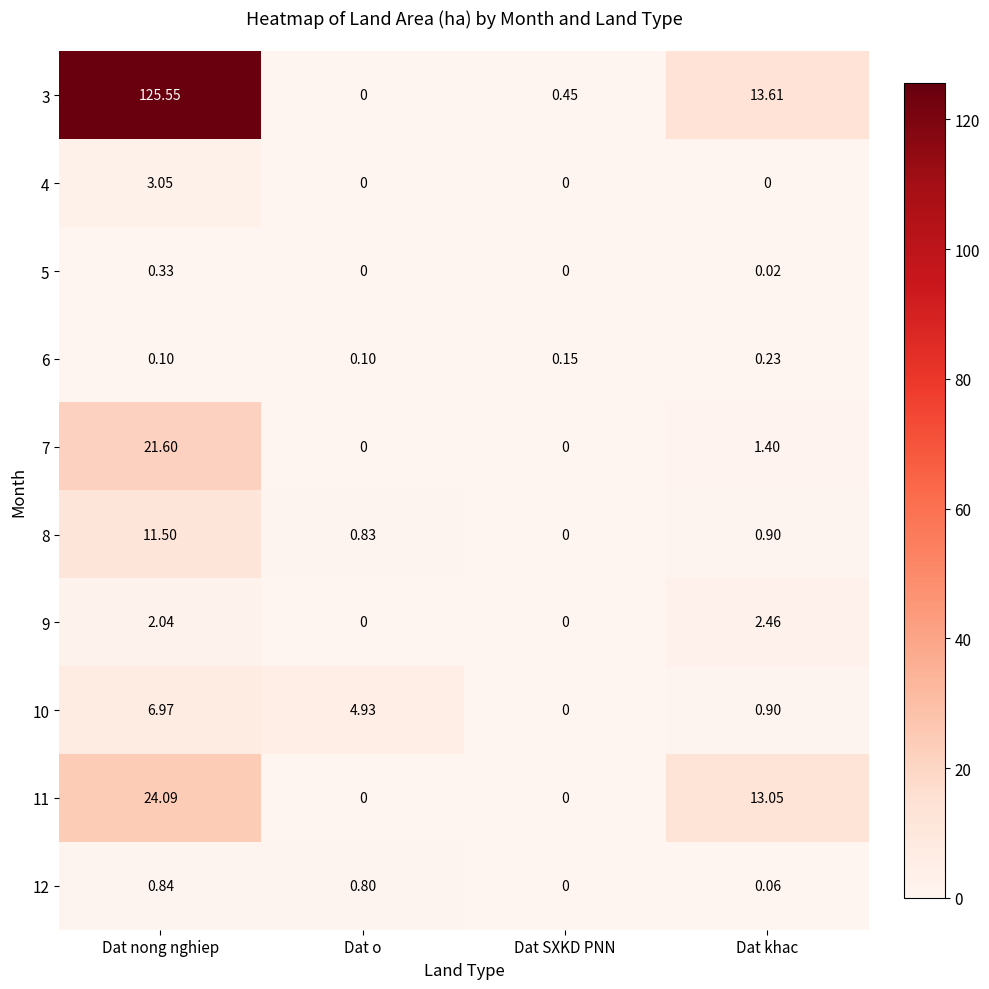

Which category has the highest value in the 8 series?

Dat nong nghiep